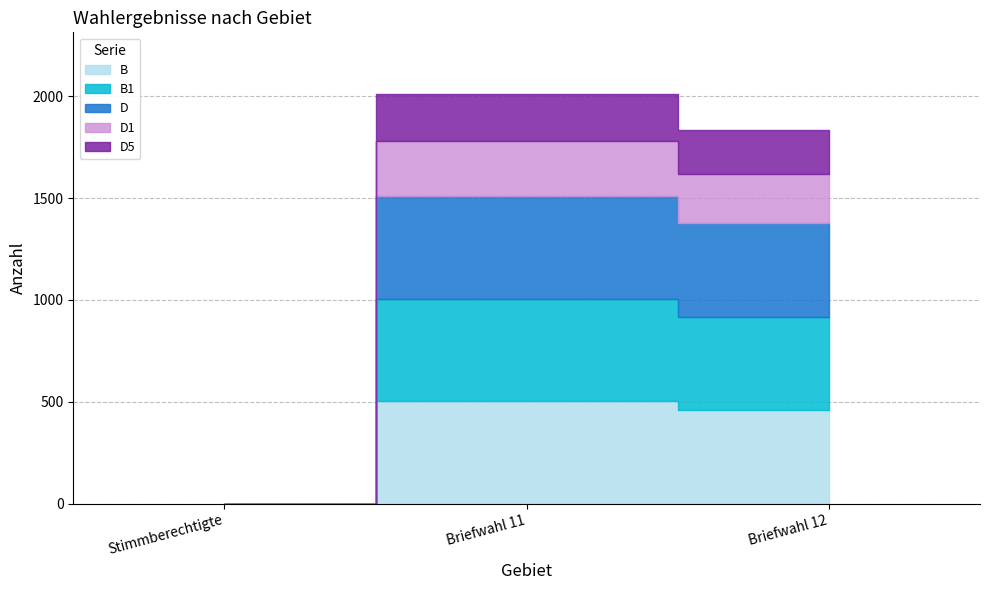

Which series changed the most between Stimmberechtigte and Briefwahl 11?

B